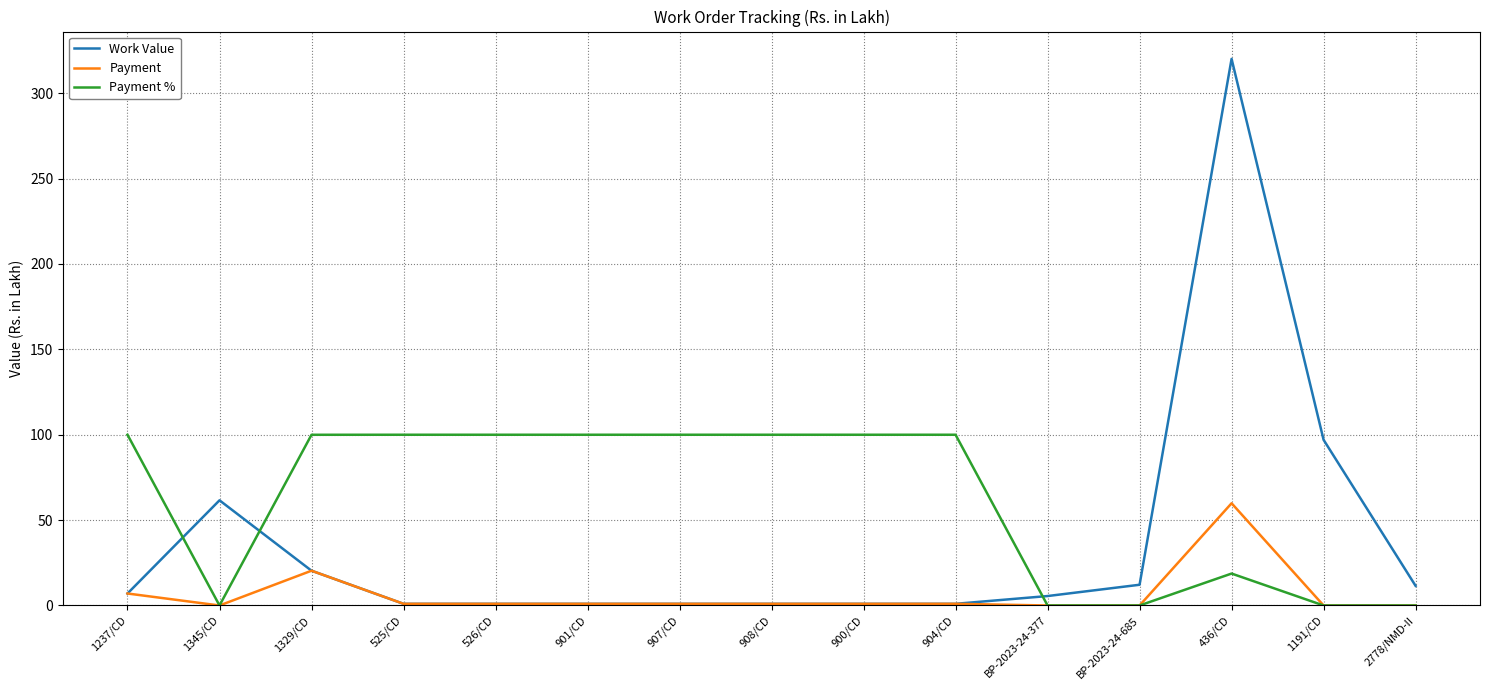

What is the maximum value shown in the chart?

320.1